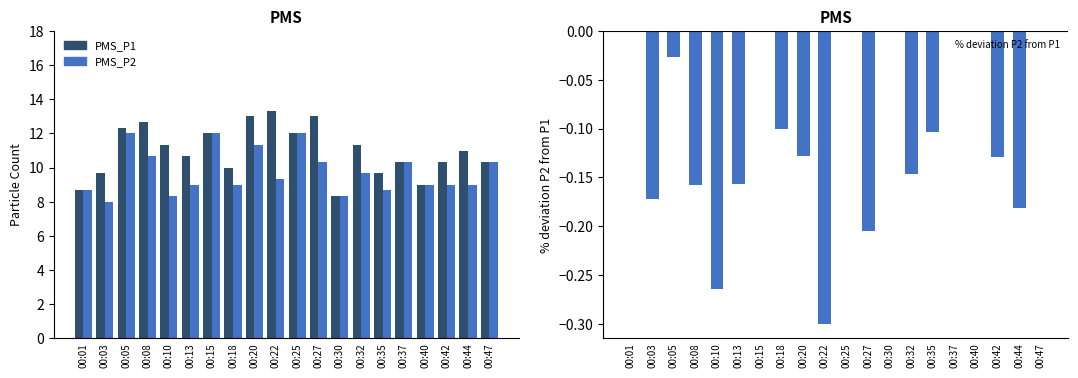

Which series has the widest spread of values?

PMS_P1